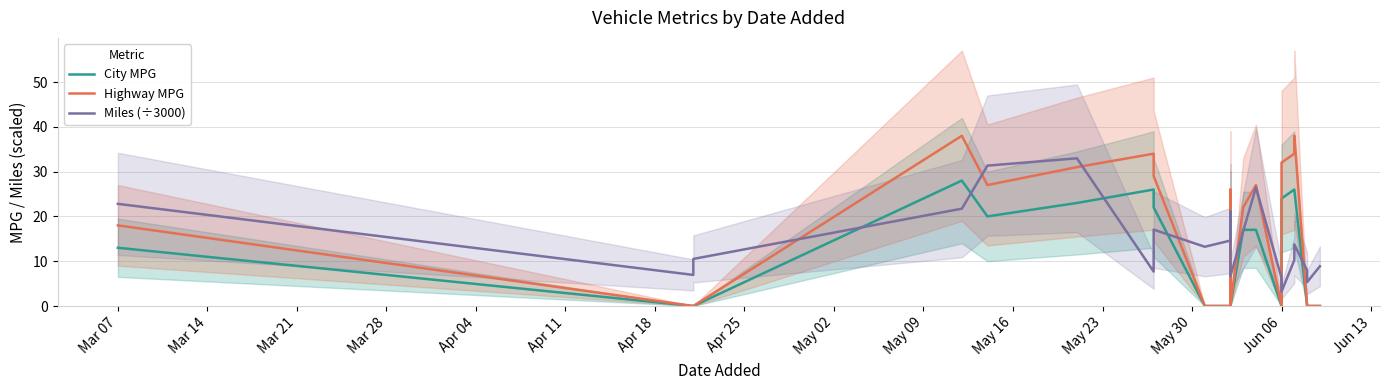

How many intersections are there between Highway MPG and Miles (÷3000)?

10